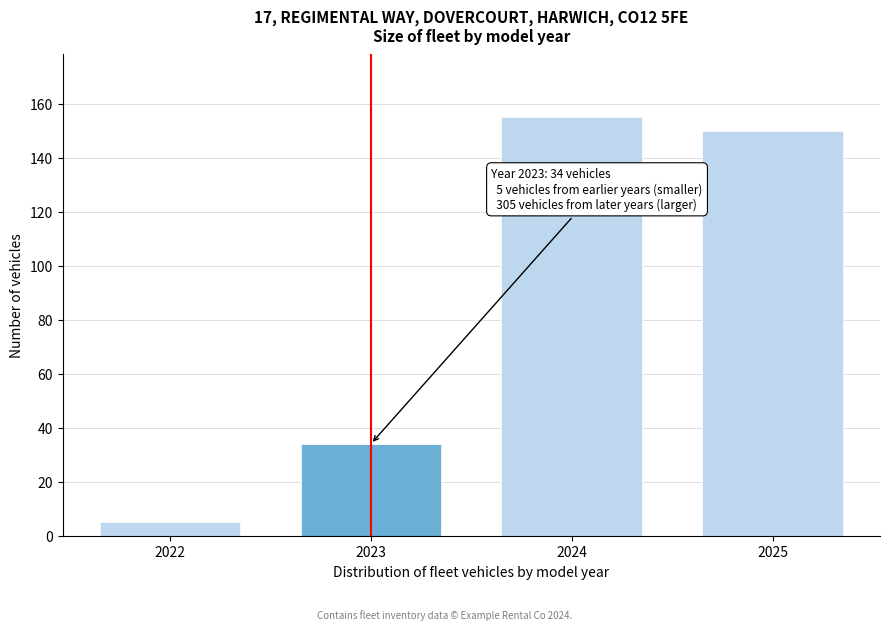

Reading left to right, list all the values displayed in this chart.

2022=5	2023=34	2024=155	2025=150